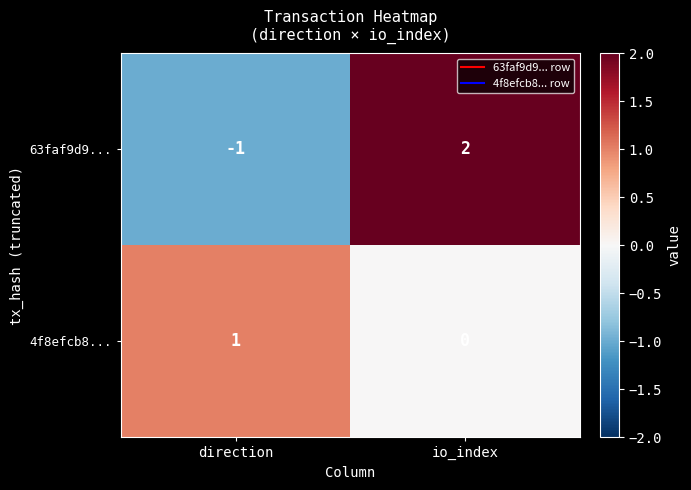

What is the total value across all series at io_index?

2